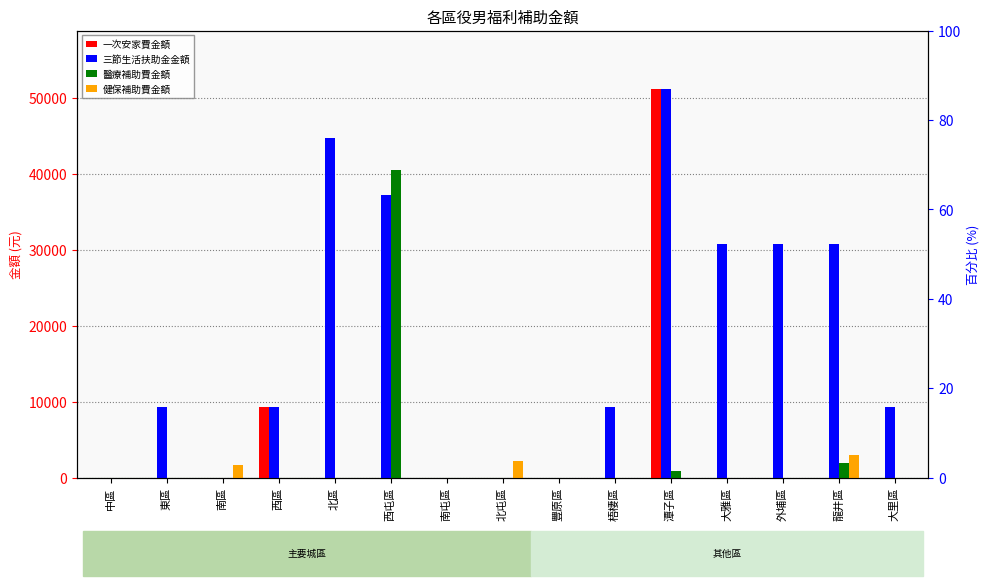

How many data points in 三節生活扶助金金額 are less than 9300?

5